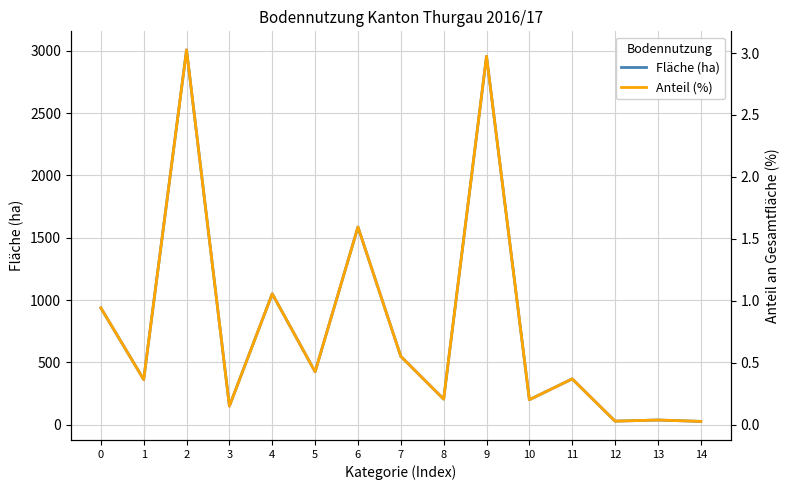

True or false: Fläche (ha) has a value of 200.0 at 10.

True